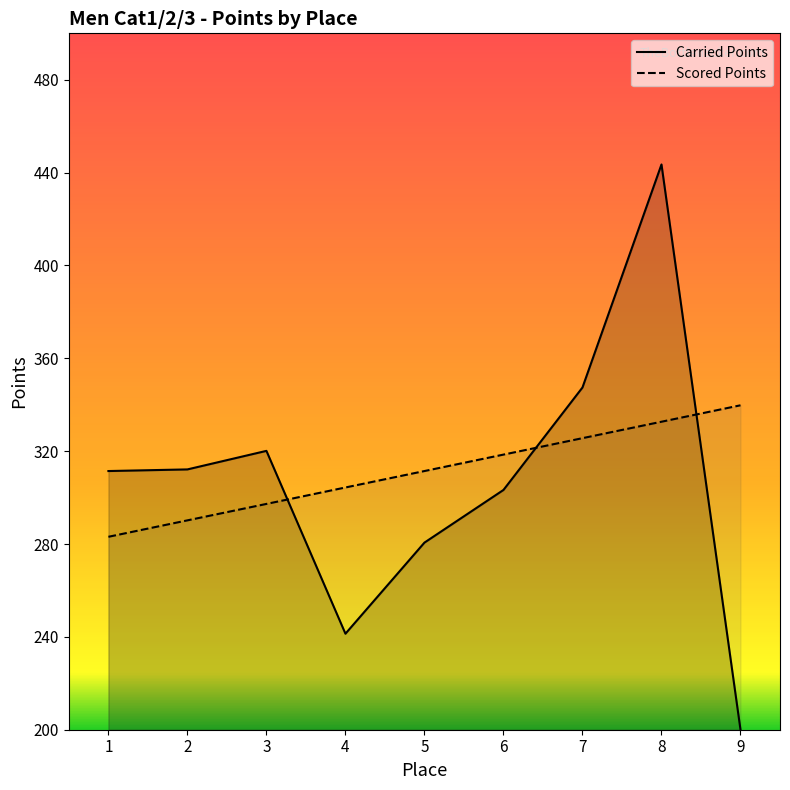

Reading right to left, transcribe all the data shown in this chart.

Carried Points: 200.0	443.5	347.4	303.3	280.6	241.4	320.1	312.1	311.4
Scored Points: 339.8	332.7	325.6	318.5	311.4	304.4	297.3	290.2	283.1